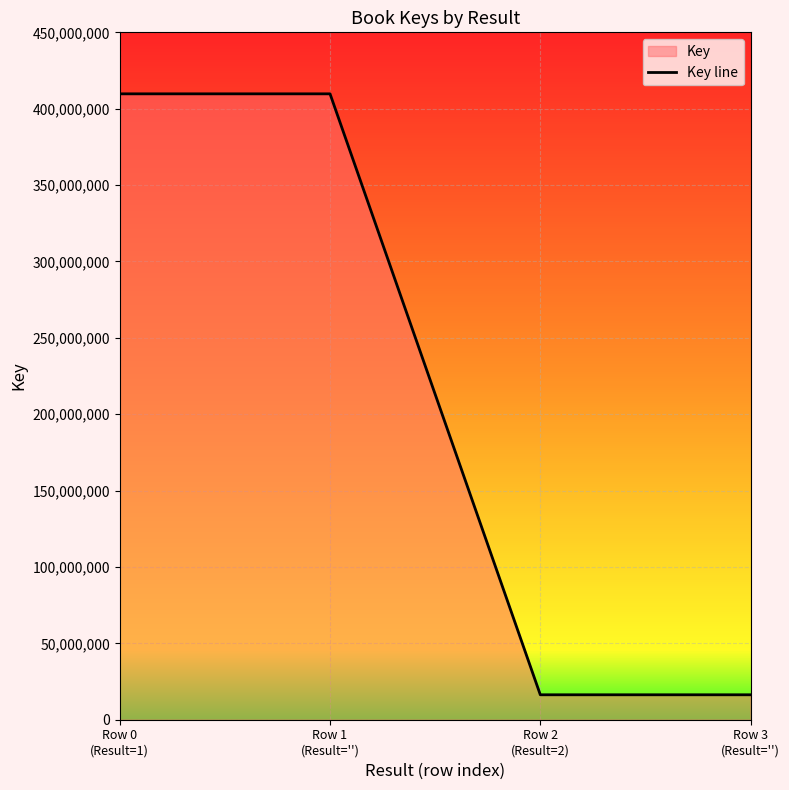

What is the approximate value at Row 0
(Result=1)?

409737885